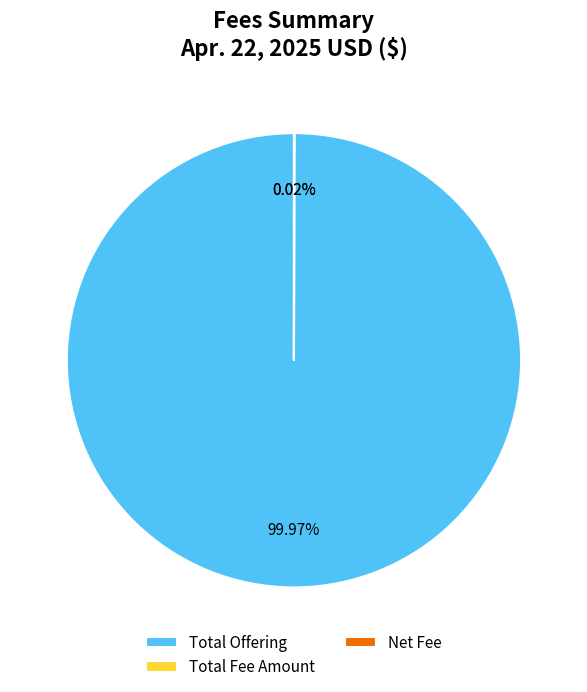

What is the majority slice?

Total Offering